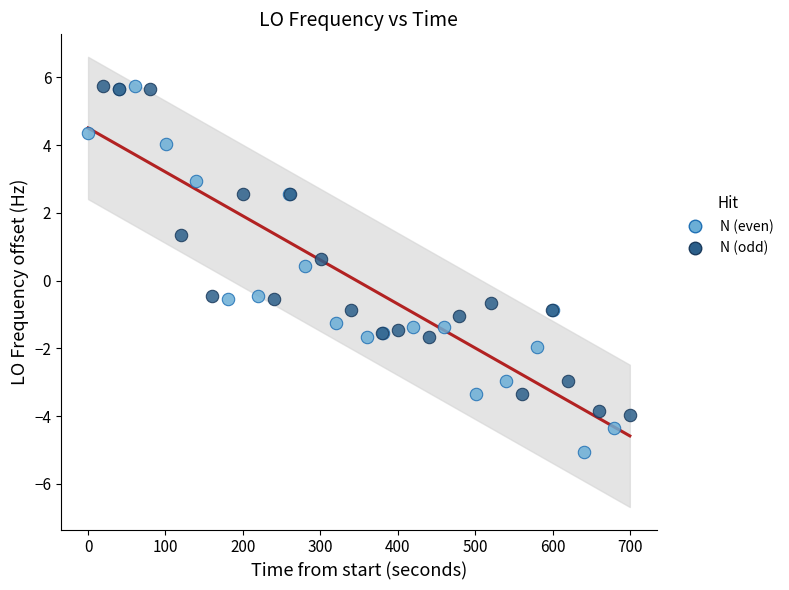

Which series has the largest Y range (max minus min)?

N (even)